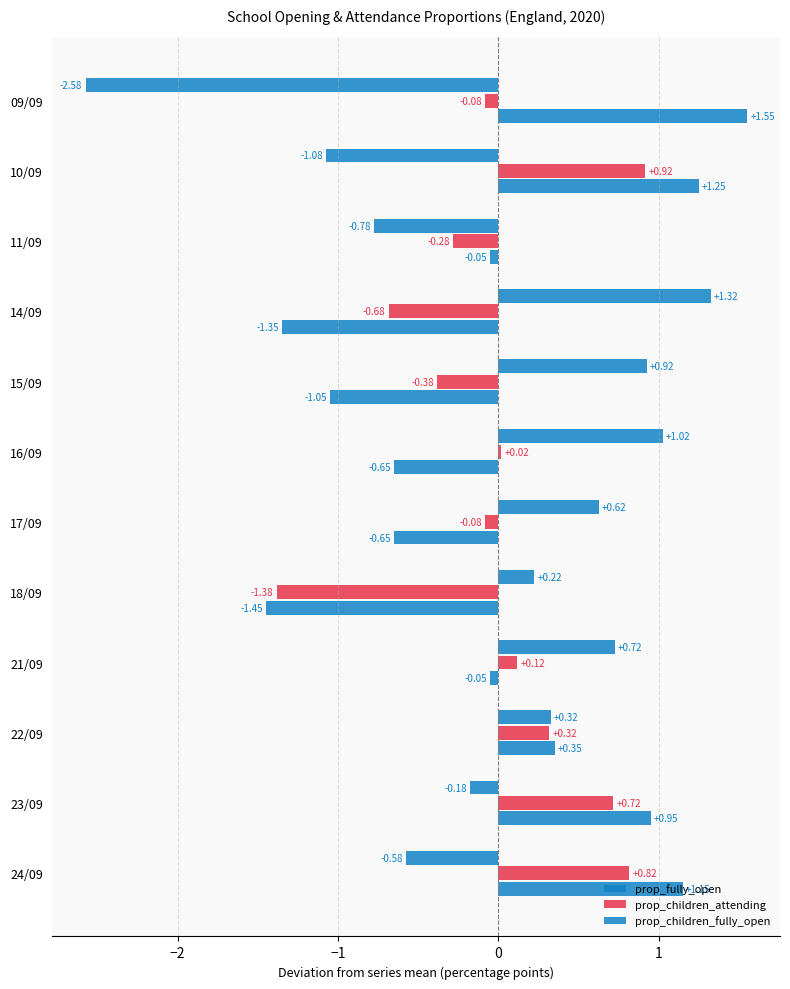

How many values in the prop_children_fully_open series are below 0?

7